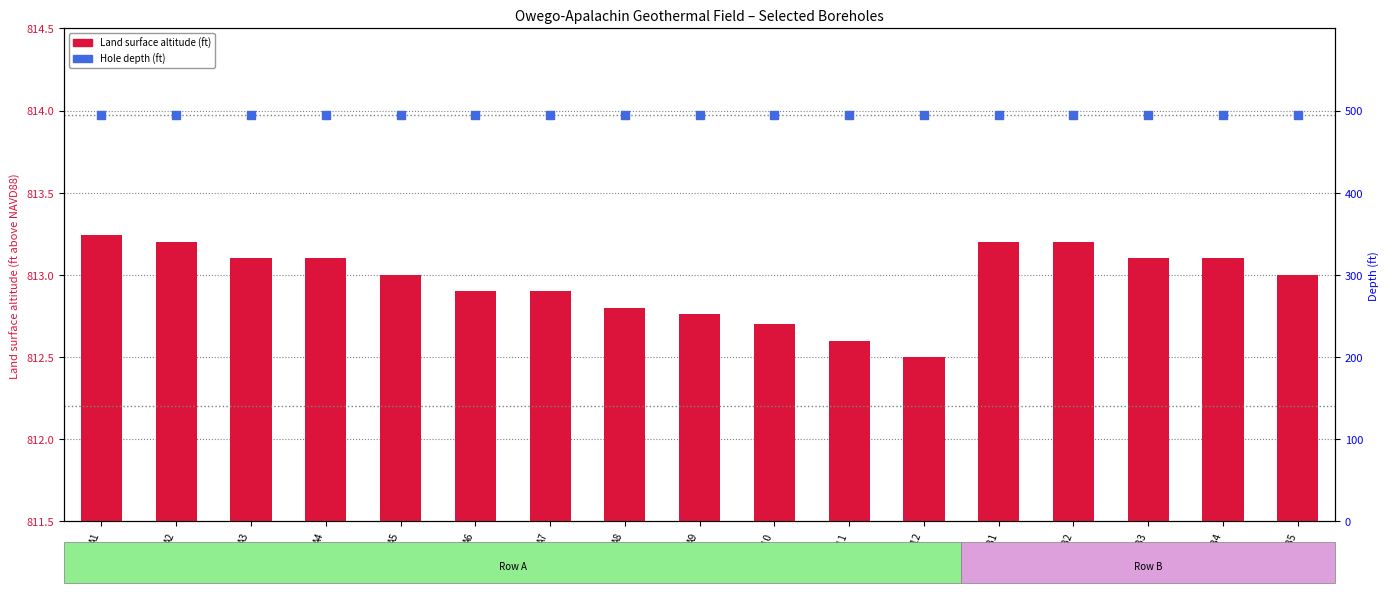

At which category is the sum across all series the highest?

A1